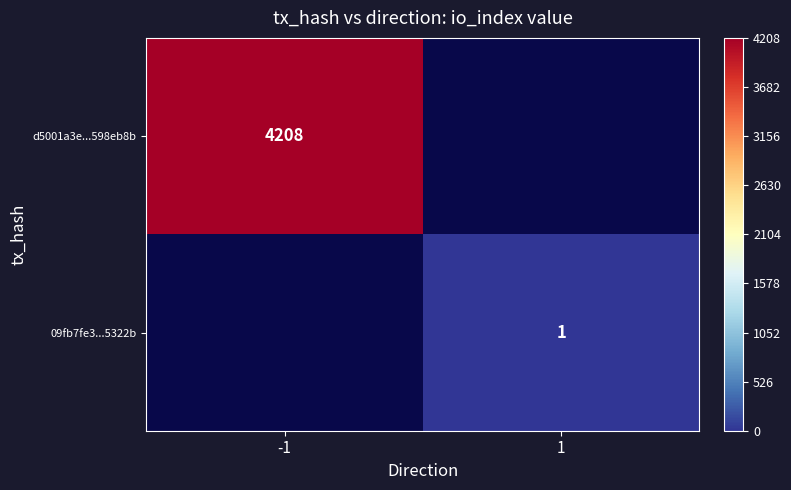

Is it true that 09fb7fe3...5322b equals 1.0 at 1?

True